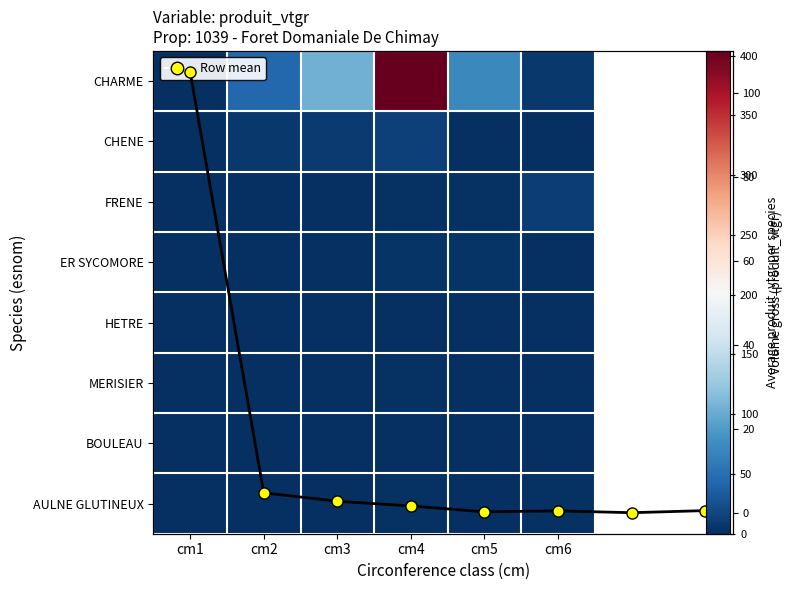

Is the value of AULNE GLUTINEUX at cm4 greater than the value of HETRE at cm1?

Yes